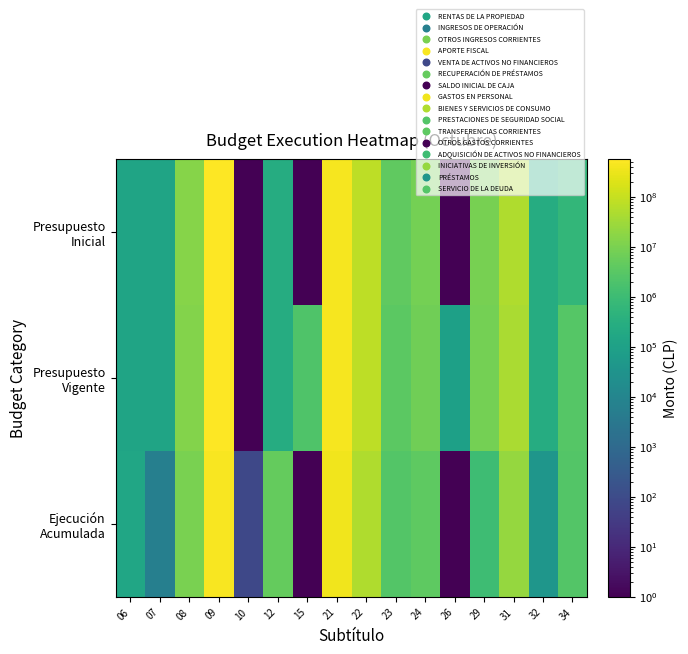

At 26, list the series in order from smallest to largest.

Presupuesto Inicial, Ejecución Acumulada, Presupuesto Vigente